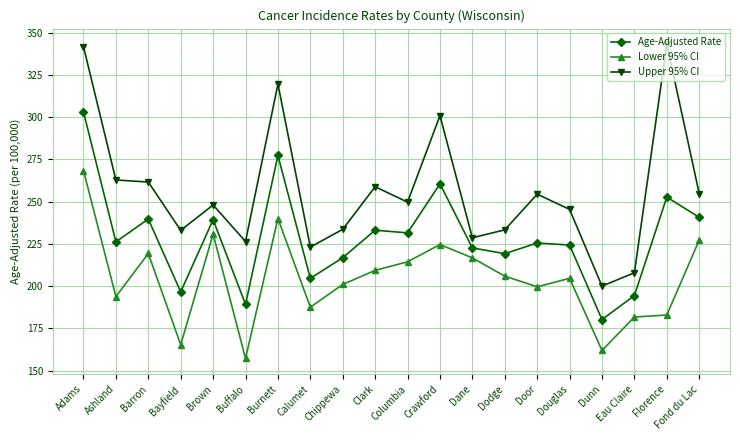

What is the greatest value displayed?

343.1